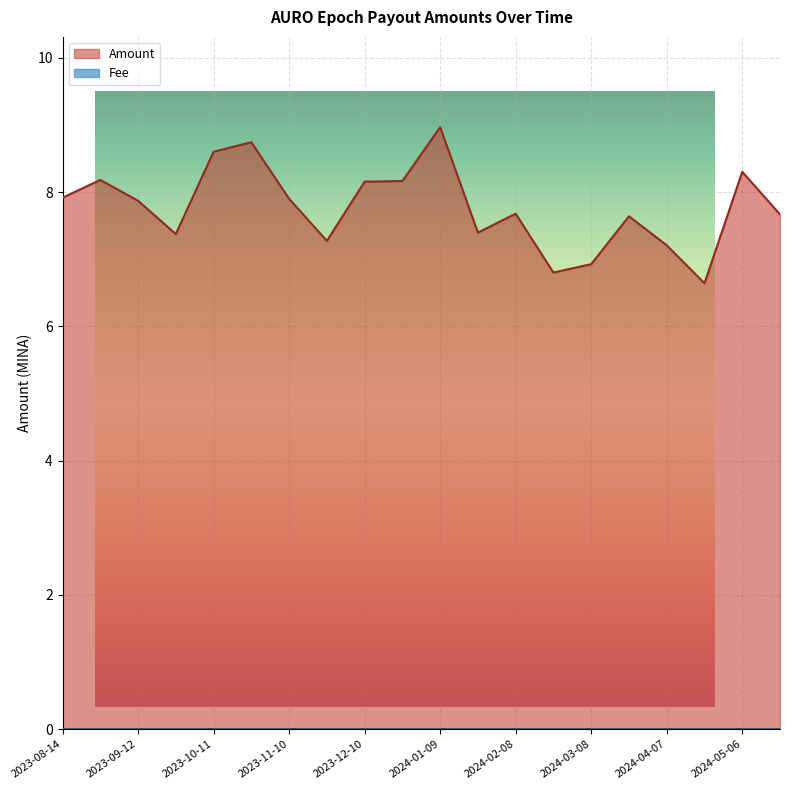

What is the change in value from 2023-11-24 to 2024-01-24?

+0.1